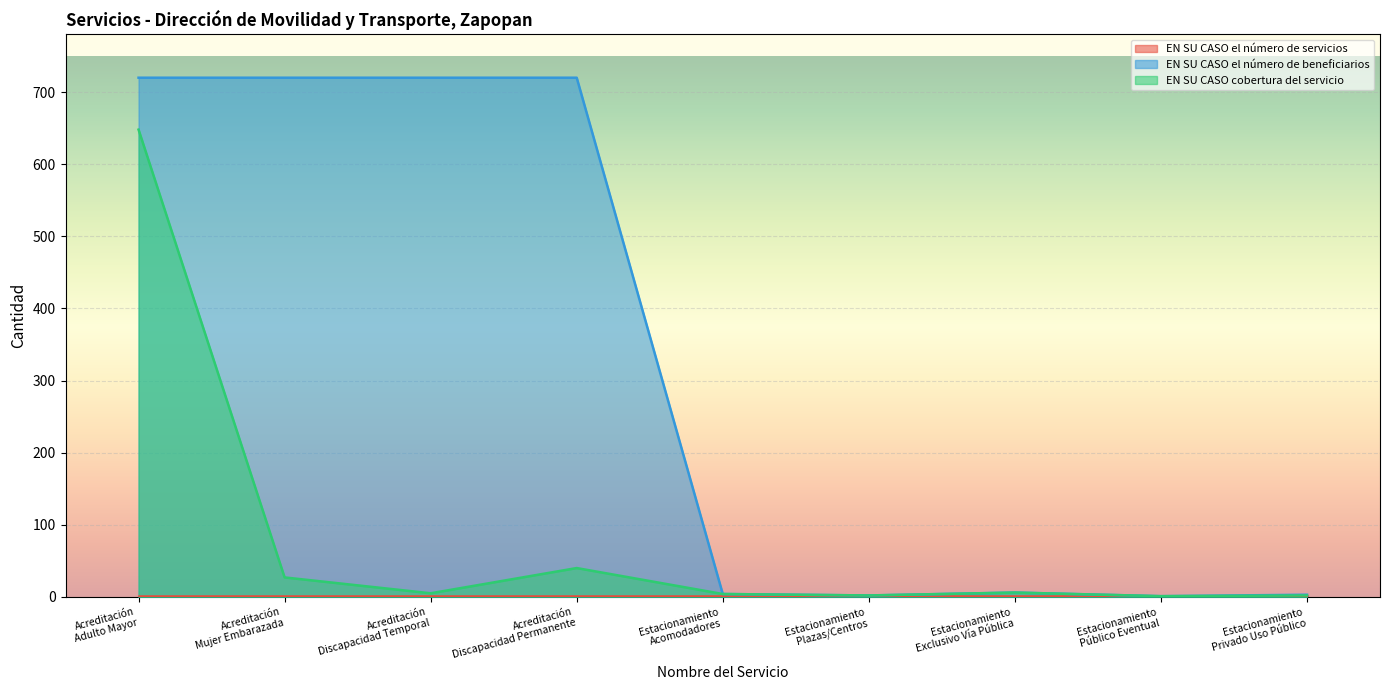

Which series has the largest total across all categories?

EN SU CASO el número de beneficiarios